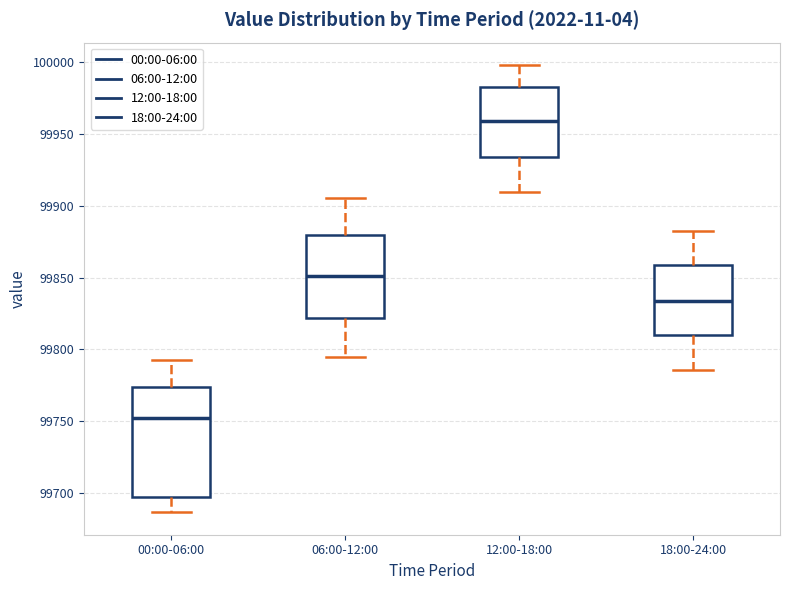

Where does the median line of the box for 12:00-18:00 sit on the y-axis? The values are not printed on the chart, so give them approximately, as read against the axis.

99960